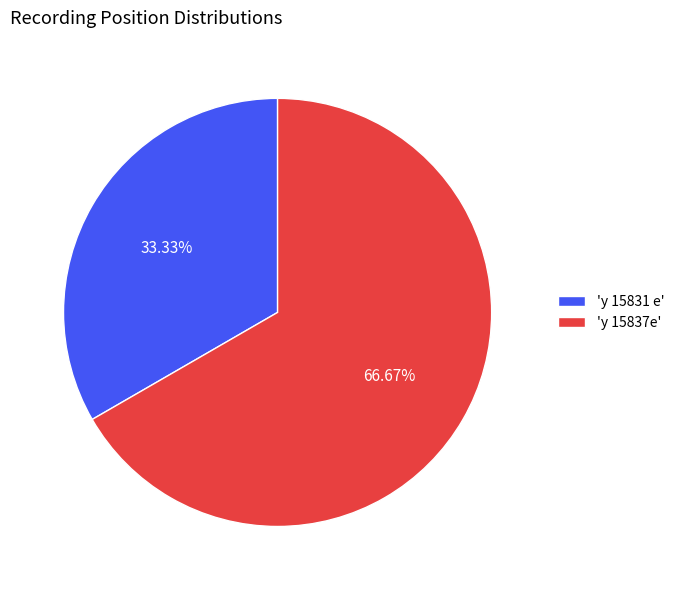

Rank the categories by value from lowest to highest.

'y 15831 e', 'y 15837e'